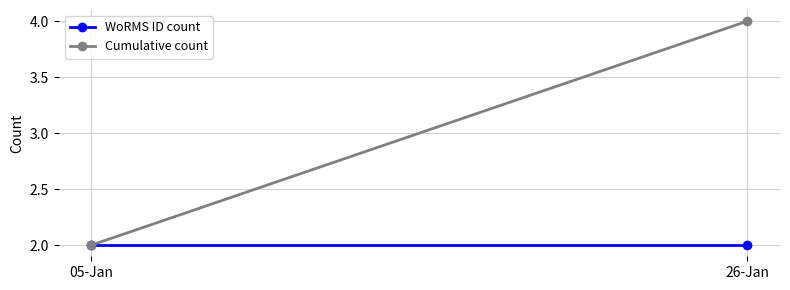

What is the total value across all series at 26-Jan?

6